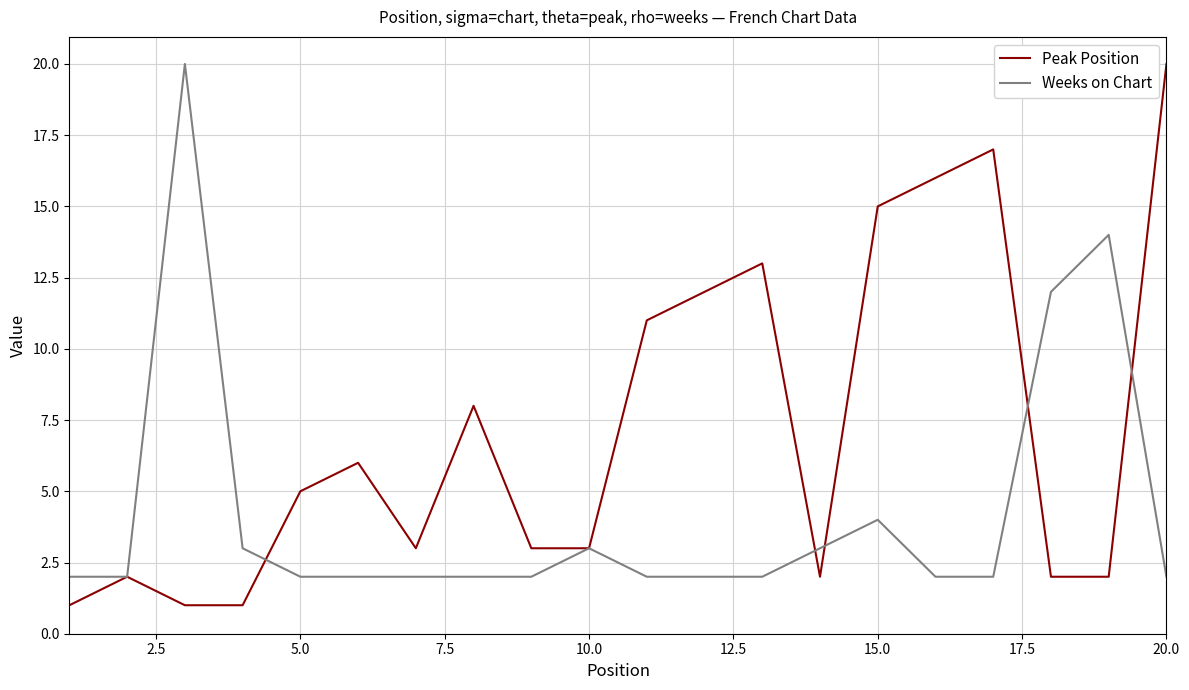

What is the minimum value for Weeks on Chart?

2